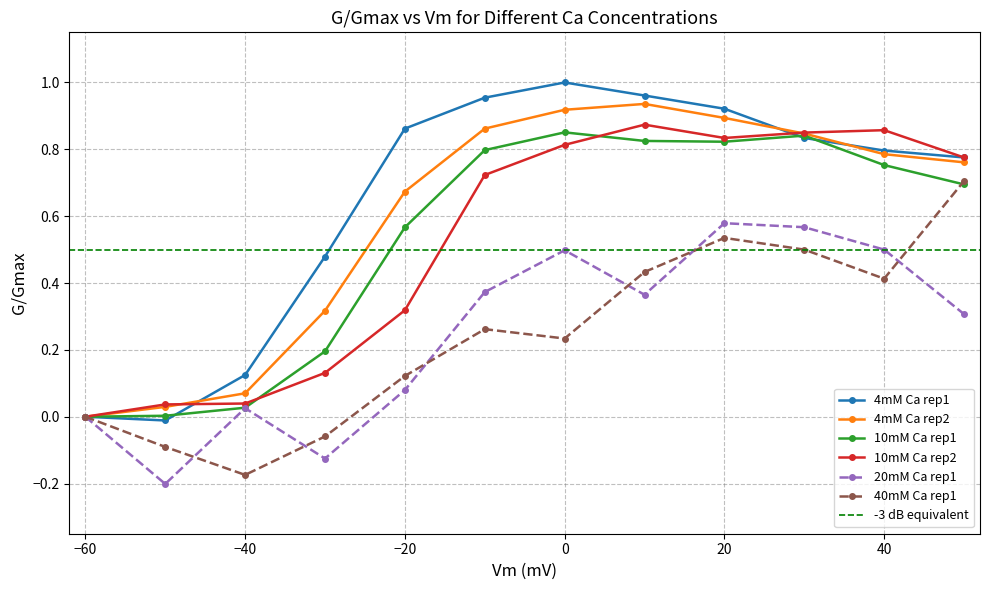

True or false: 4mM Ca rep2 and 40mM Ca rep1 cross at least once.

False